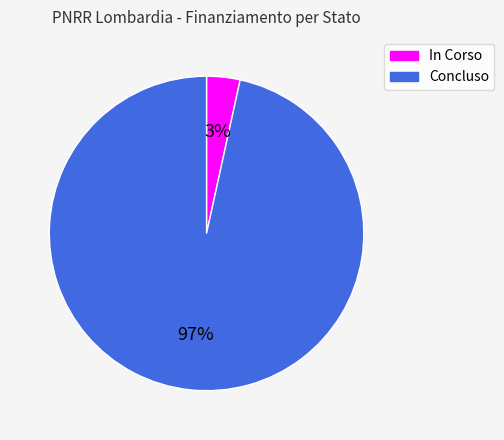

What percentage is the In Corso slice, to the nearest percent?

3%